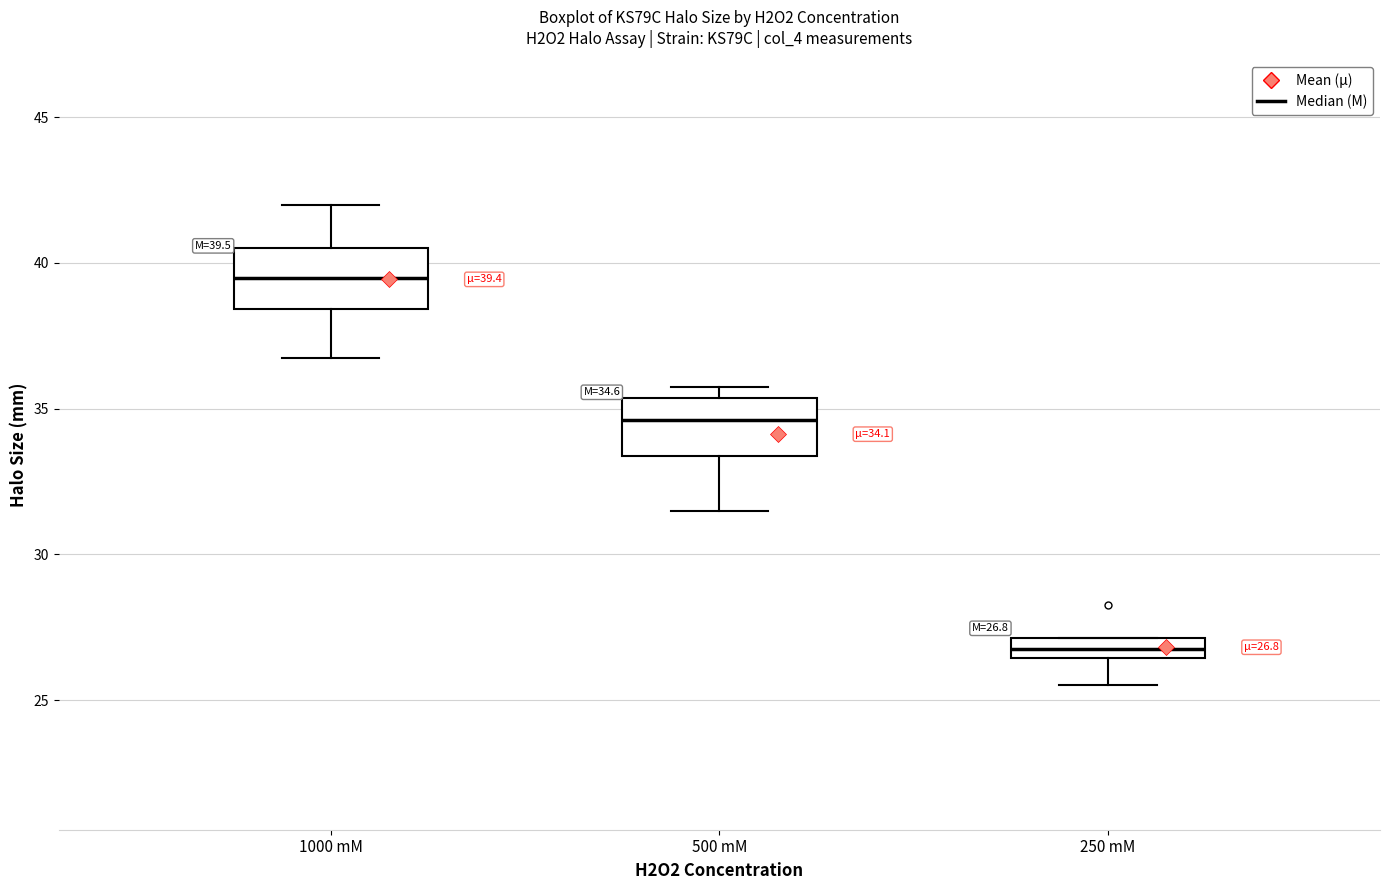

Which box's median line is the lowest?

250 mM